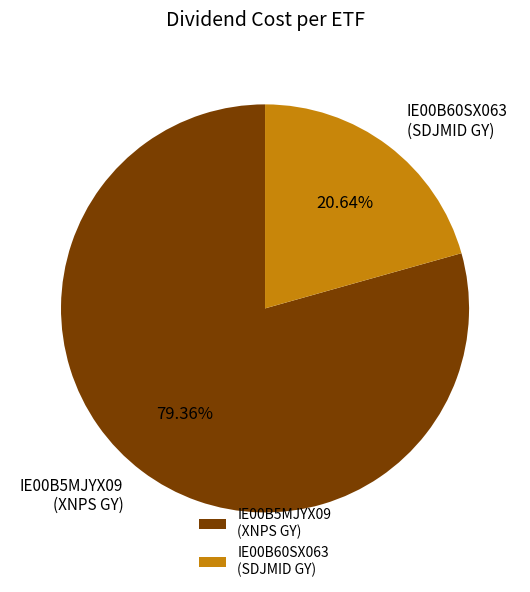

Rank the categories by value from lowest to highest.

IE00B60SX063 (SDJMID GY), IE00B5MJYX09 (XNPS GY)